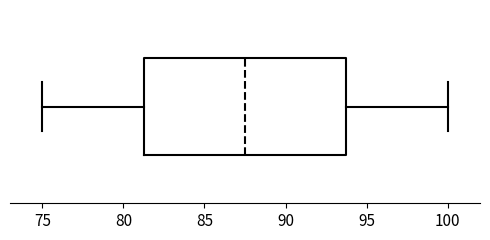

Where does the right whisker of the box end on the x-axis? The values are not printed on the chart, so give them approximately, as read against the axis.

100.0